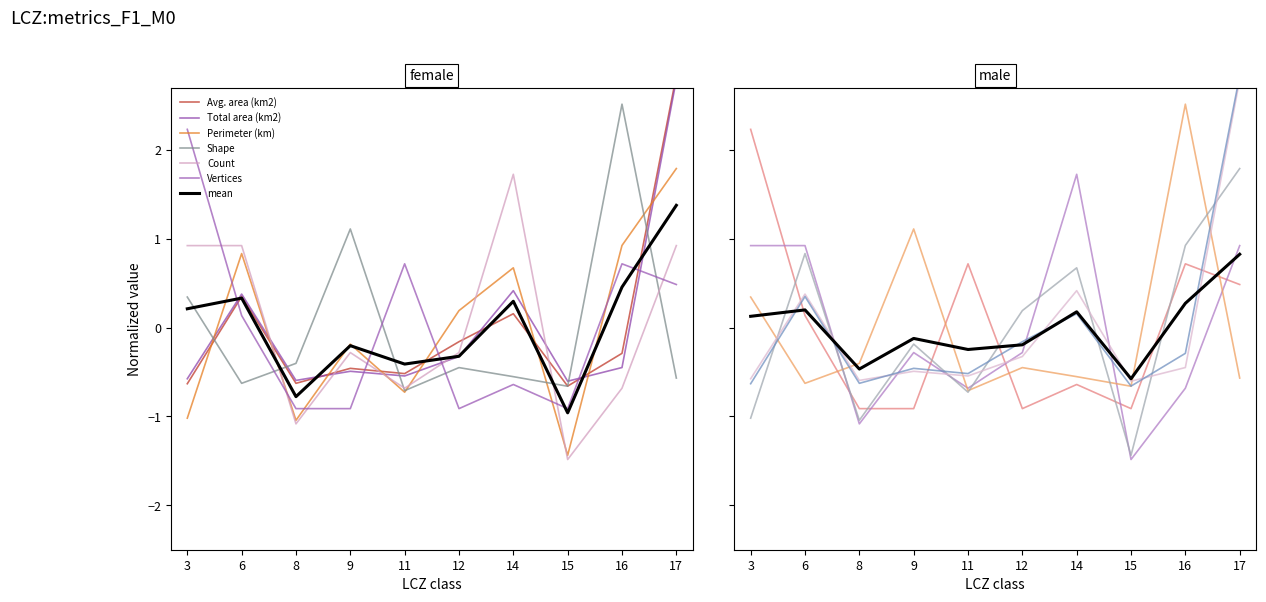

The Shape series shows -0.4 at 8. True or false?

True